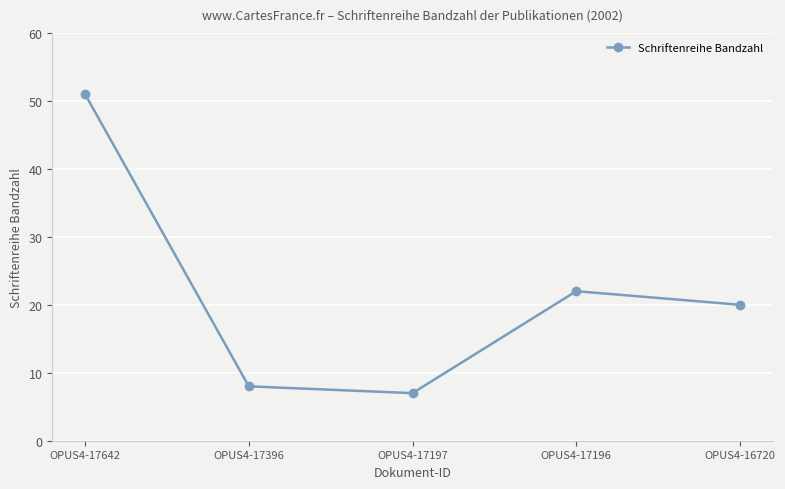

How many points are lower than both their immediate neighbors (excluding endpoints)?

1